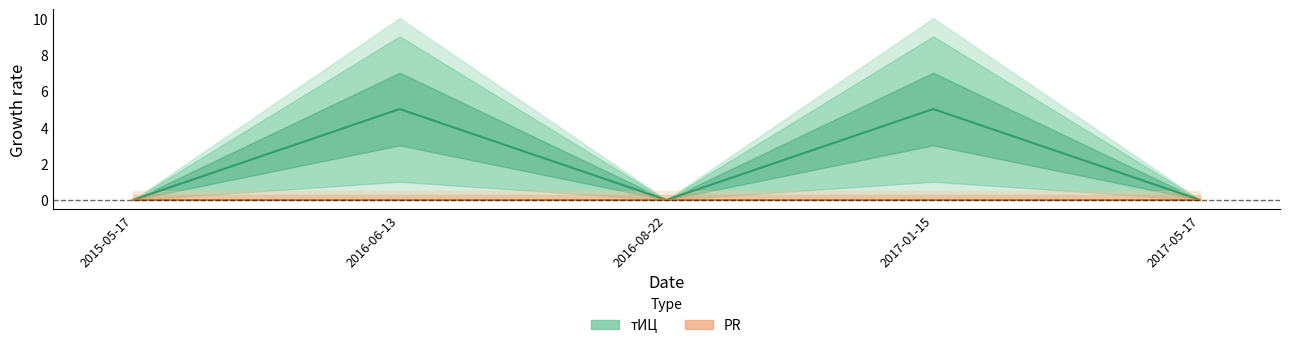

How many interior local valleys (lower than both neighbors) does the data have?

1